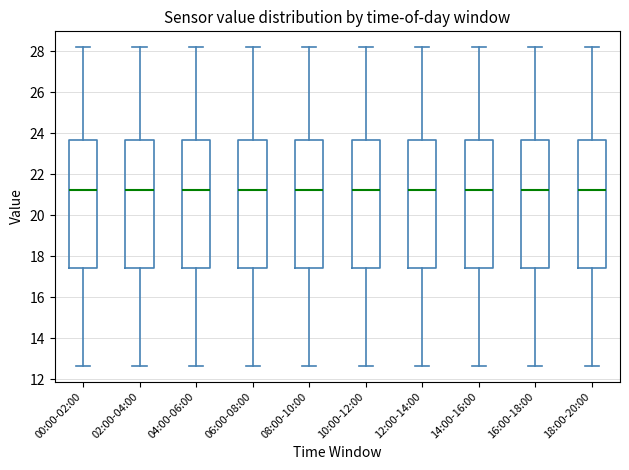

Where is the upper edge of the box for 08:00-10:00 on the y-axis? The values are not printed on the chart, so give them approximately, as read against the axis.

23.6